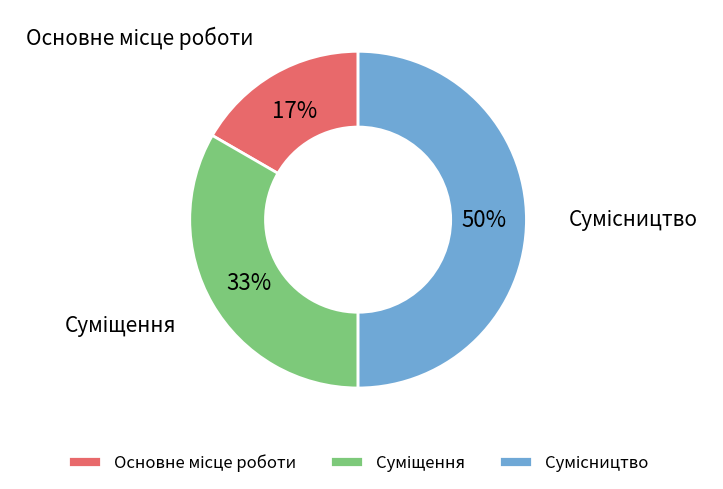

To the nearest percent, what is the average slice percentage?

33%